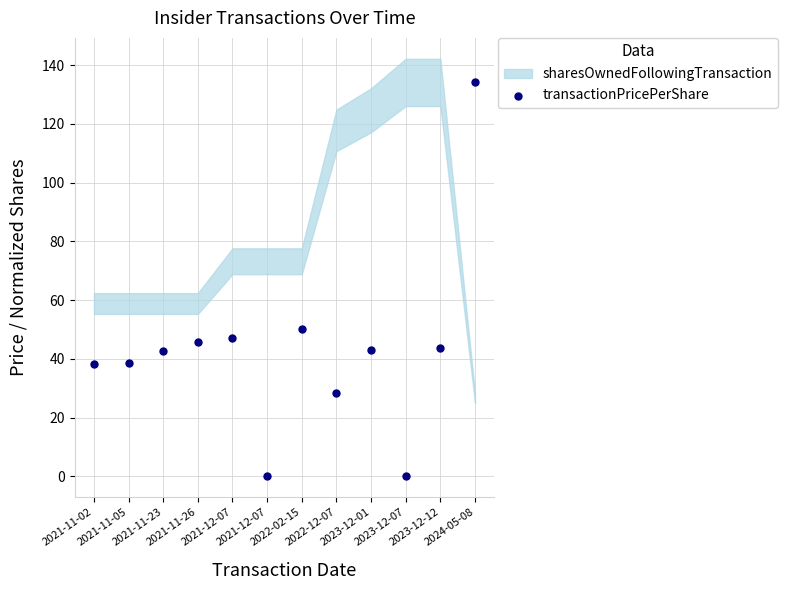

What Y value in the scatter plot is closest to 67?

50.2